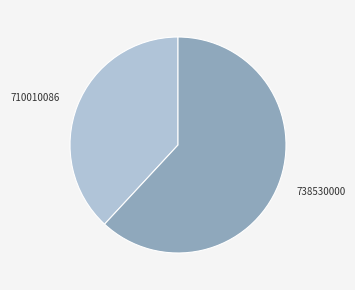

True or false: 710010086 accounts for 38% of the total.

True